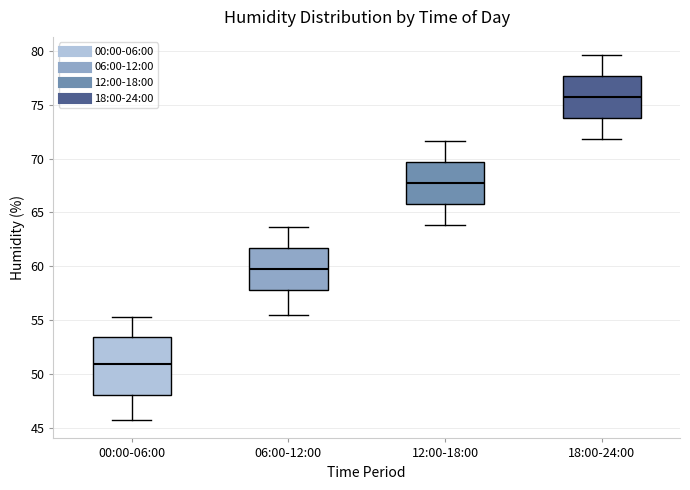

Where does the upper whisker of the box for 00:00-06:00 end on the y-axis? The values are not printed on the chart, so give them approximately, as read against the axis.

55.5